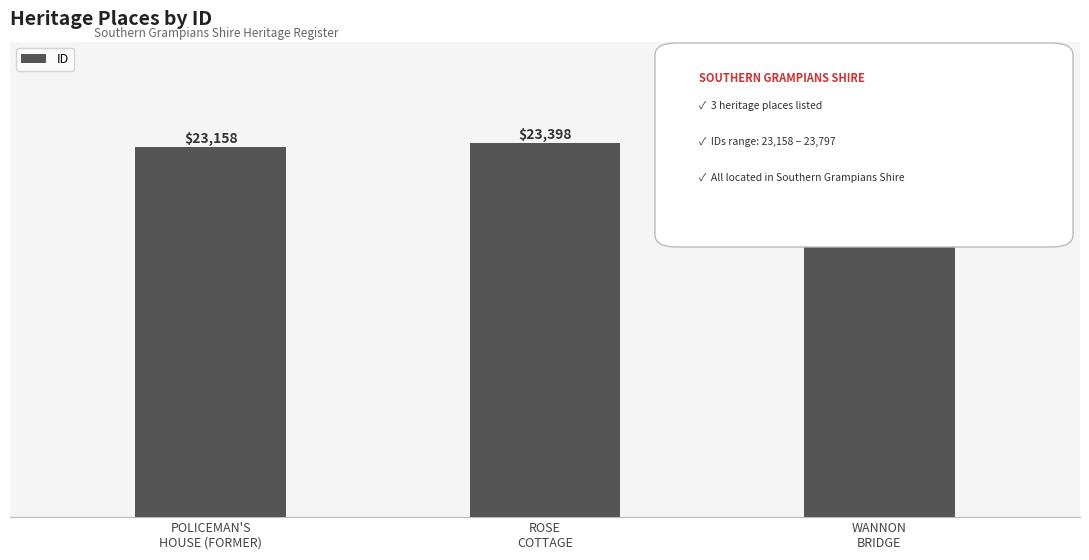

What is the value of the 3rd bar from the left?

23797